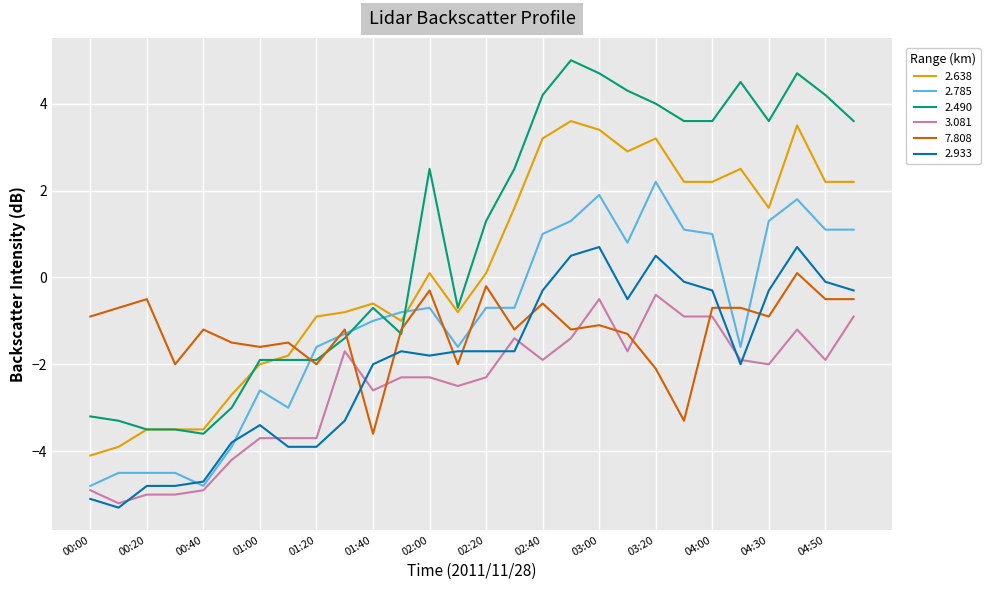

What is the maximum value for 2.638?

3.6